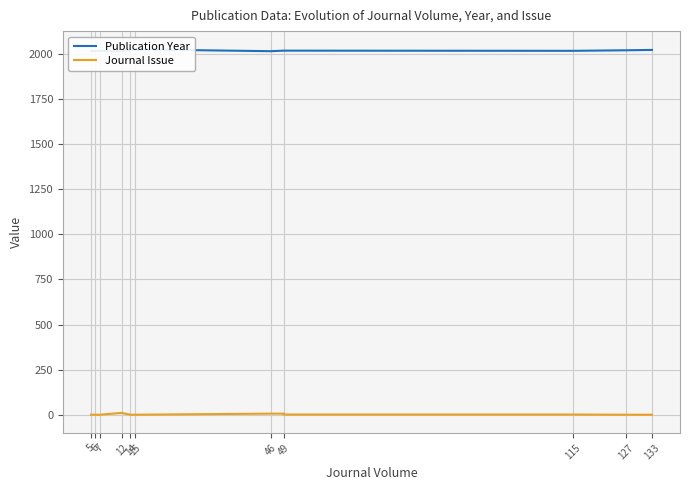

What are all the series names shown in the legend?

Publication Year, Journal Issue